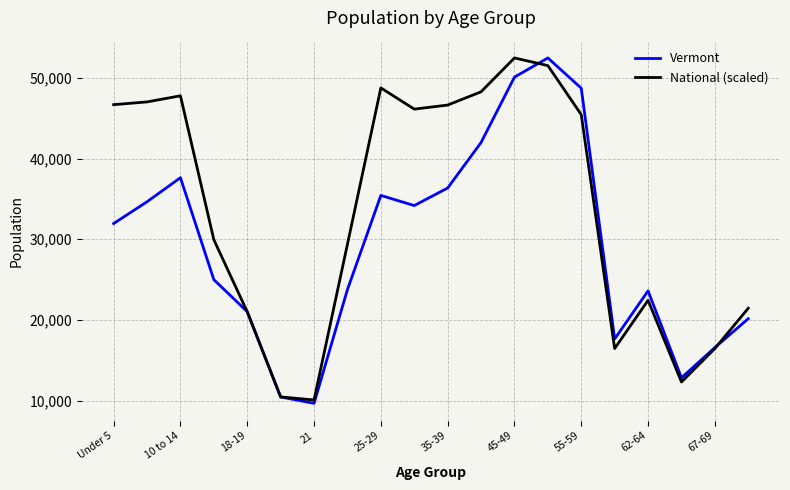

What is the minimum value shown in the chart?

9651.0